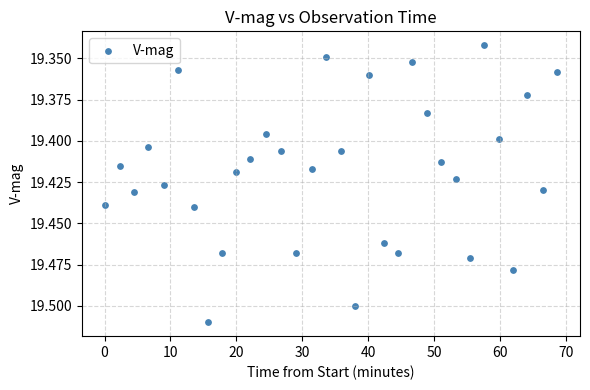

What is the range of X values (max minus min)?

68.7